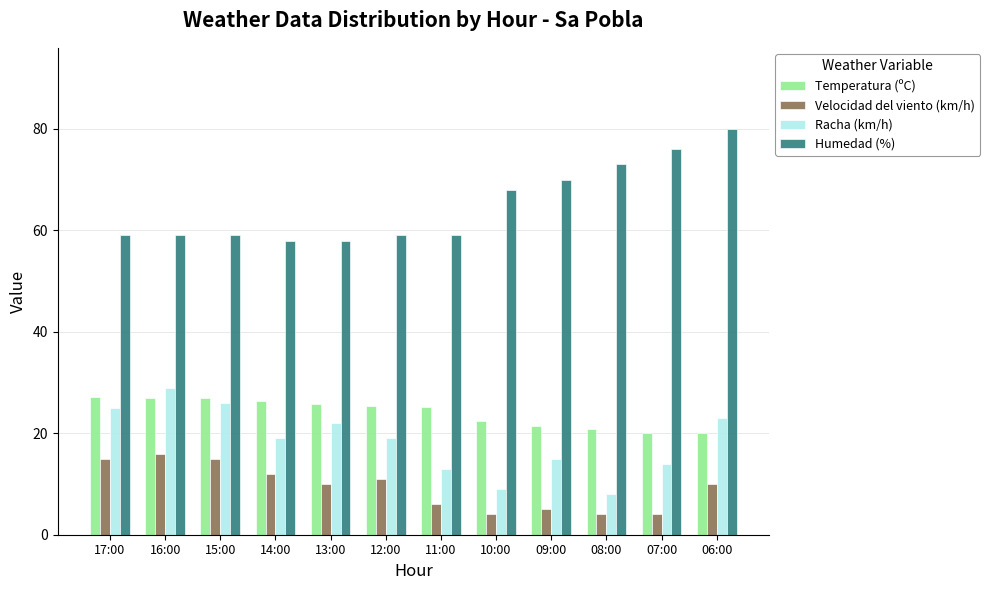

Which series has the largest total across all categories?

Humedad (%)